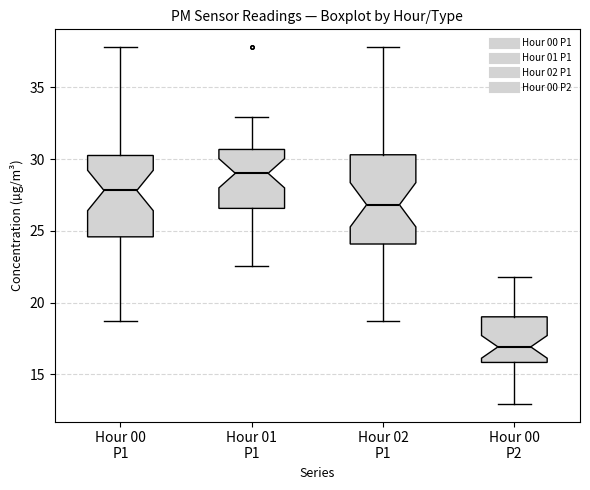

Comparing the boxes themselves (not the whiskers), which one is the tallest?

Hour 02 P1